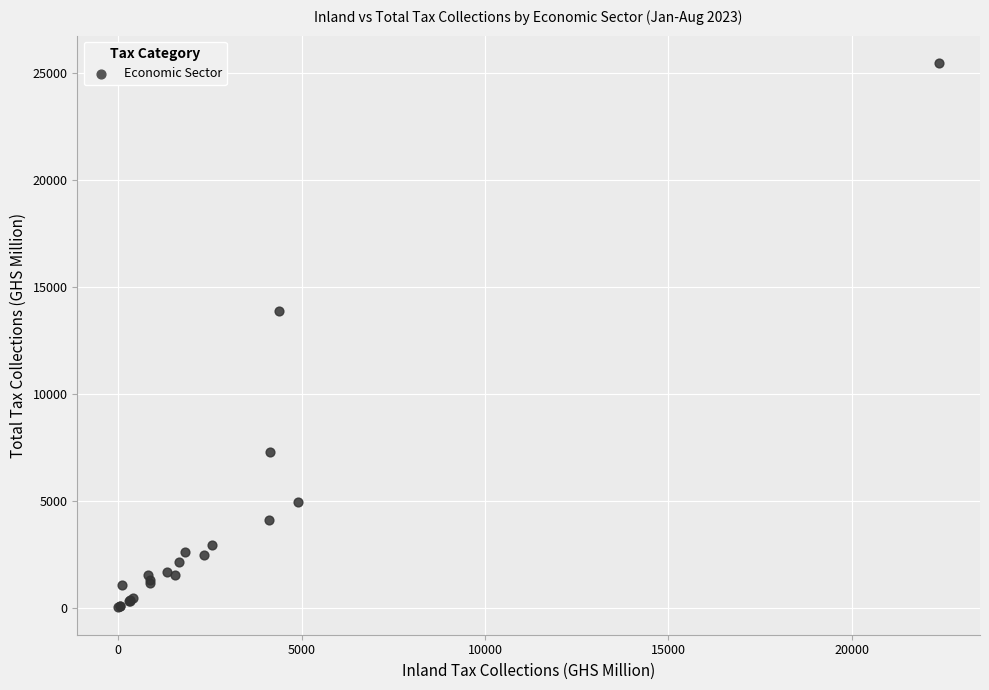

What Y value in the scatter plot is closest to 12741?

13868.7